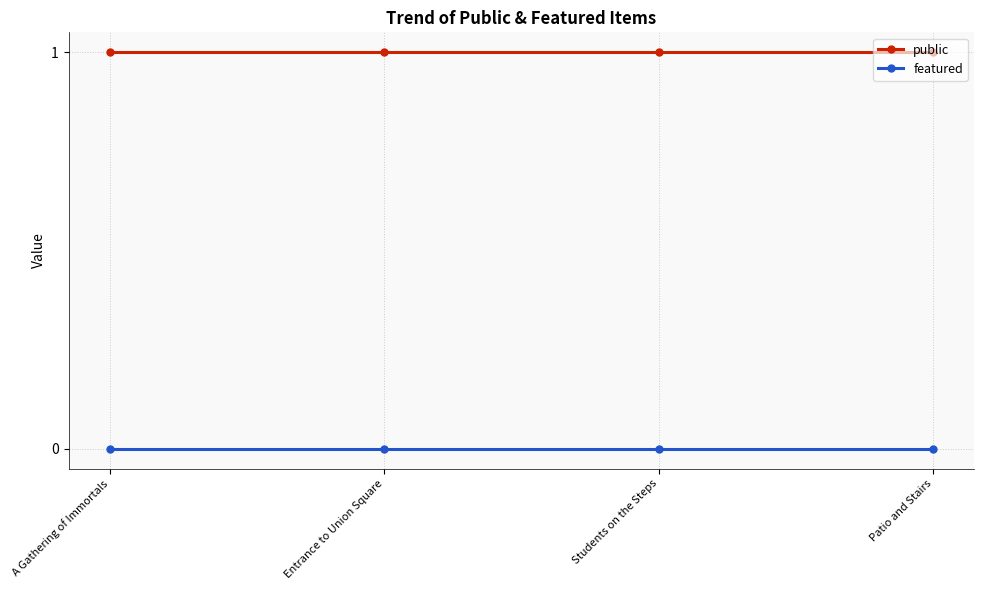

Rank the series by their average value, from lowest to highest.

featured, public